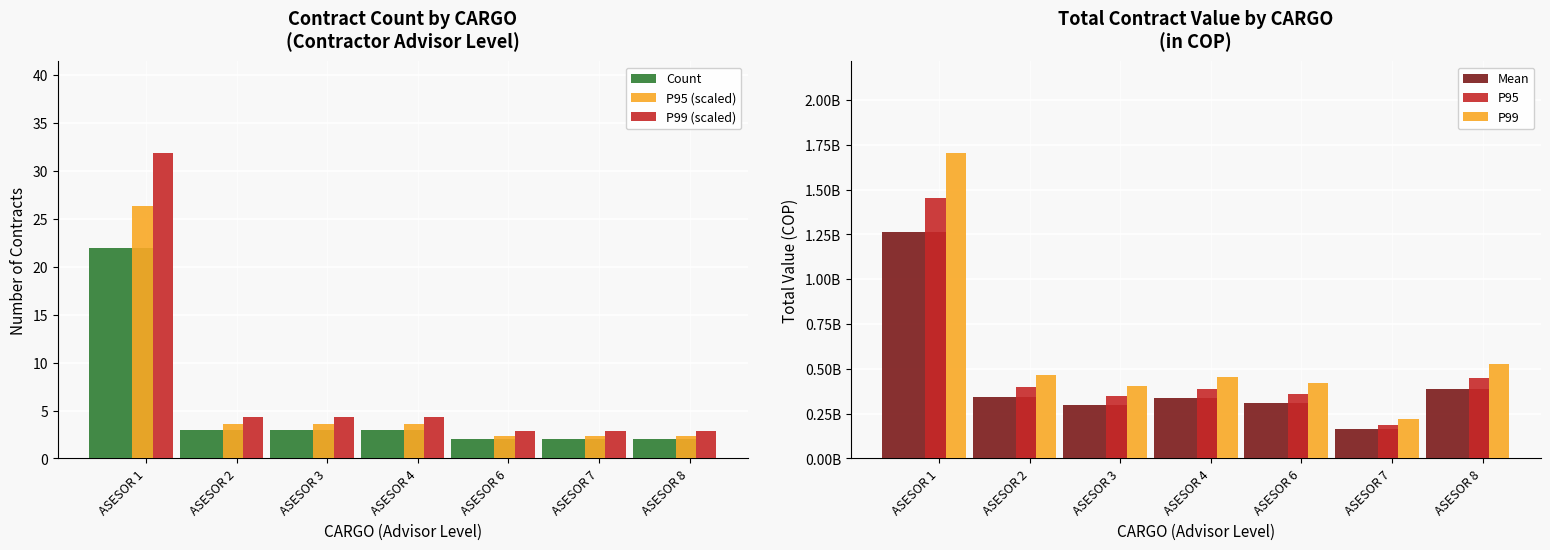

Count the number of categories in the chart.

7